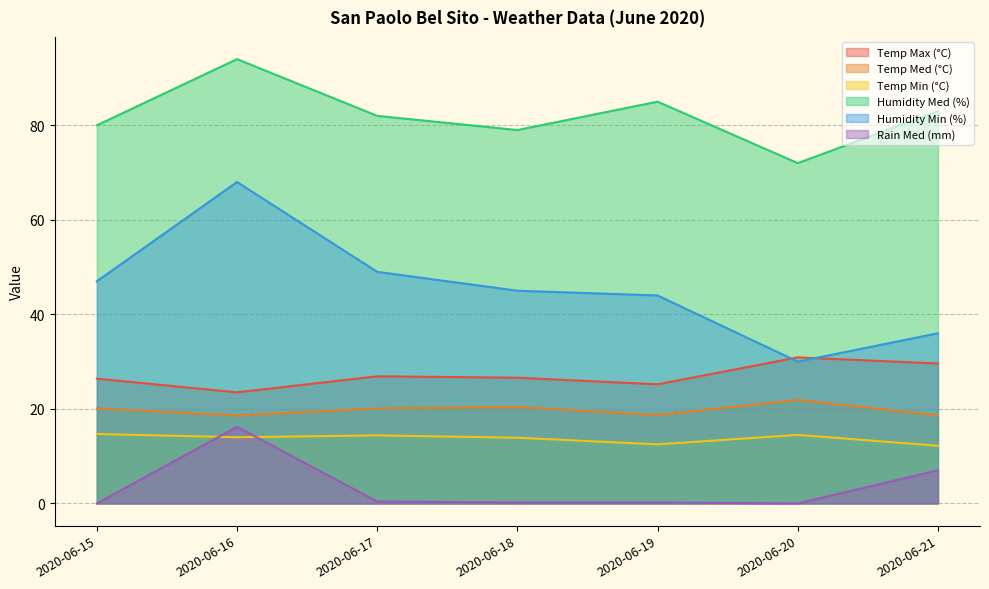

Rank the categories by Humidity Min (%) value from highest to lowest.

2020-06-16, 2020-06-17, 2020-06-15, 2020-06-18, 2020-06-19, 2020-06-21, 2020-06-20